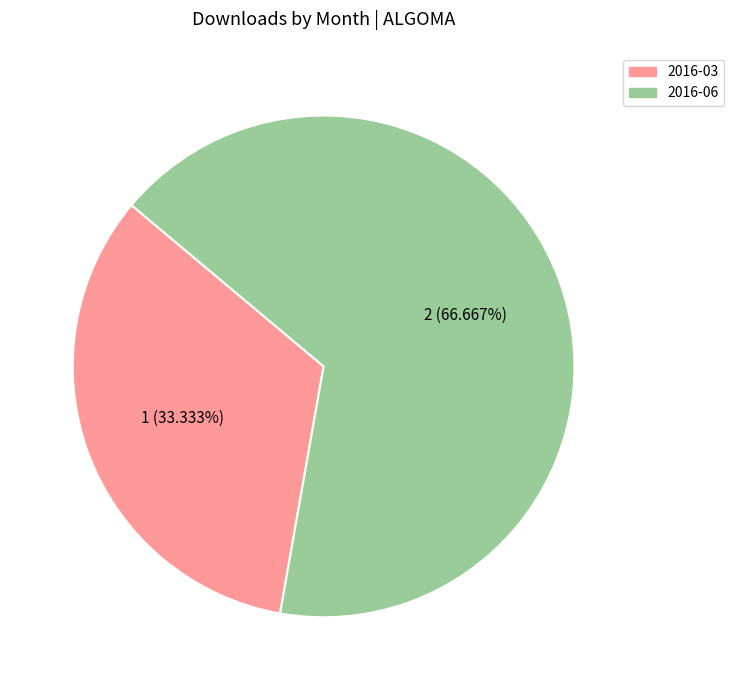

To the nearest percent, what percentage of the pie is 2016-03?

33%